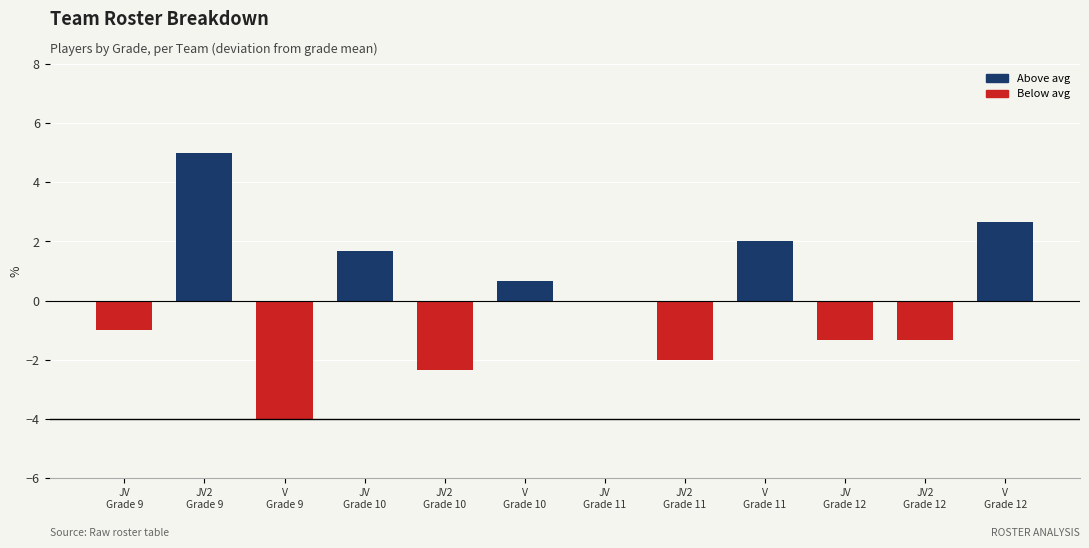

Which category has the highest value across all series?

JV2
Grade 9